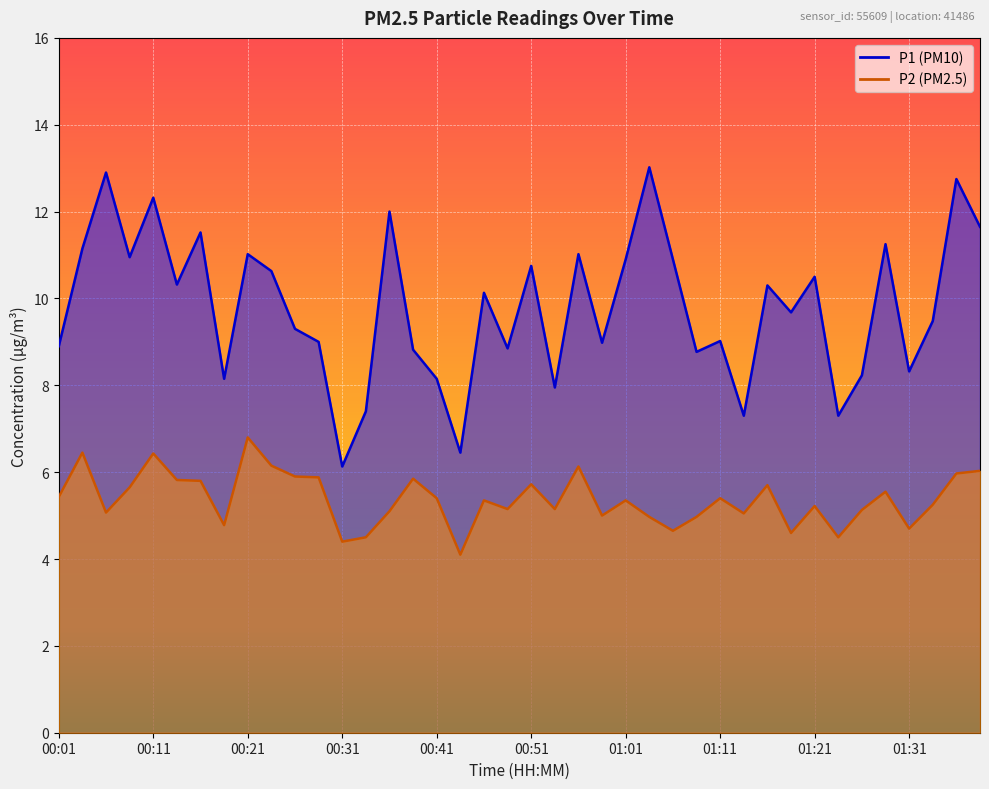

Which category has the highest value in the P2 series?

00:21